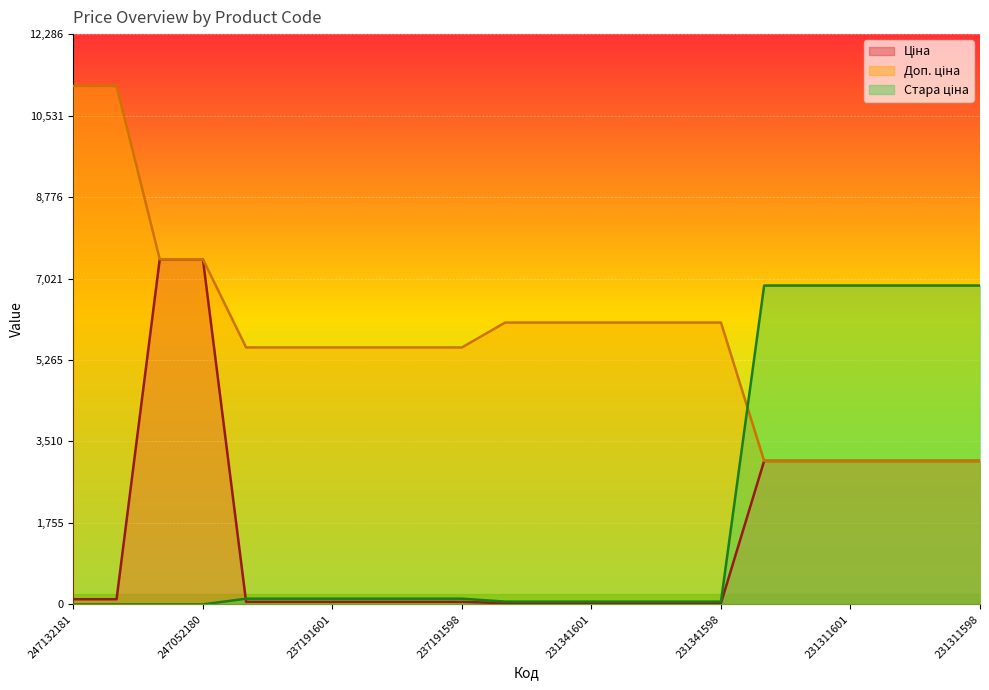

Between which two adjacent categories do Ціна and Доп. ціна first intersect?

231341598 and 231311603